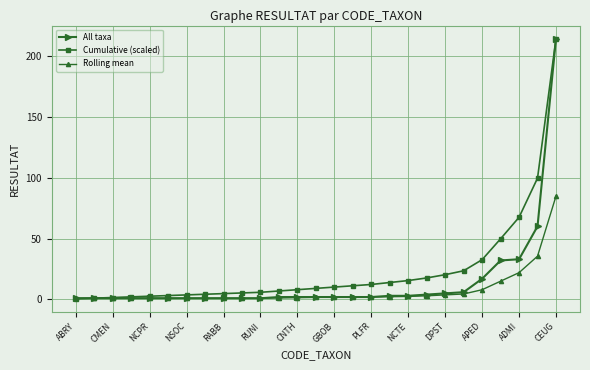

What is the maximum value shown in the chart?

214.0